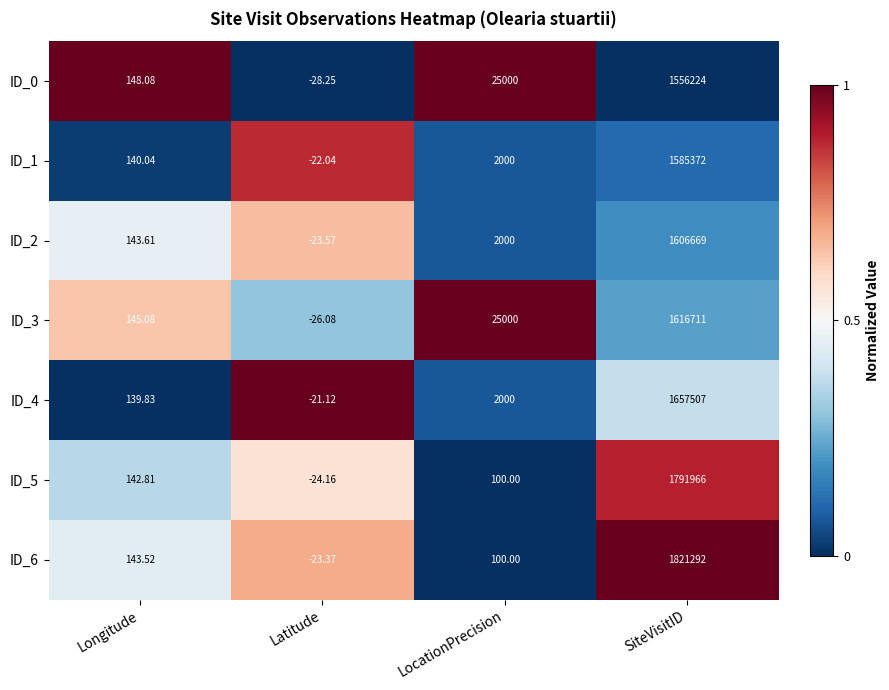

Rank the categories by ID_3 value from lowest to highest.

Latitude, Longitude, LocationPrecision, SiteVisitID